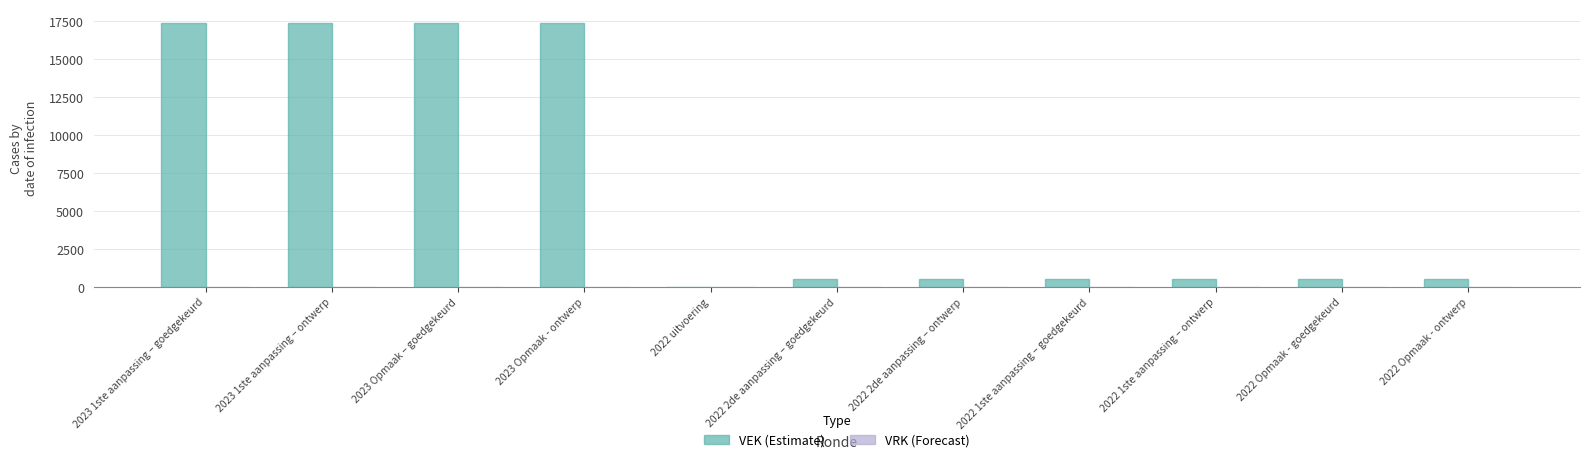

The value at 2023 1ste aanpassing – goedgekeurd is 17391. True or false?

True